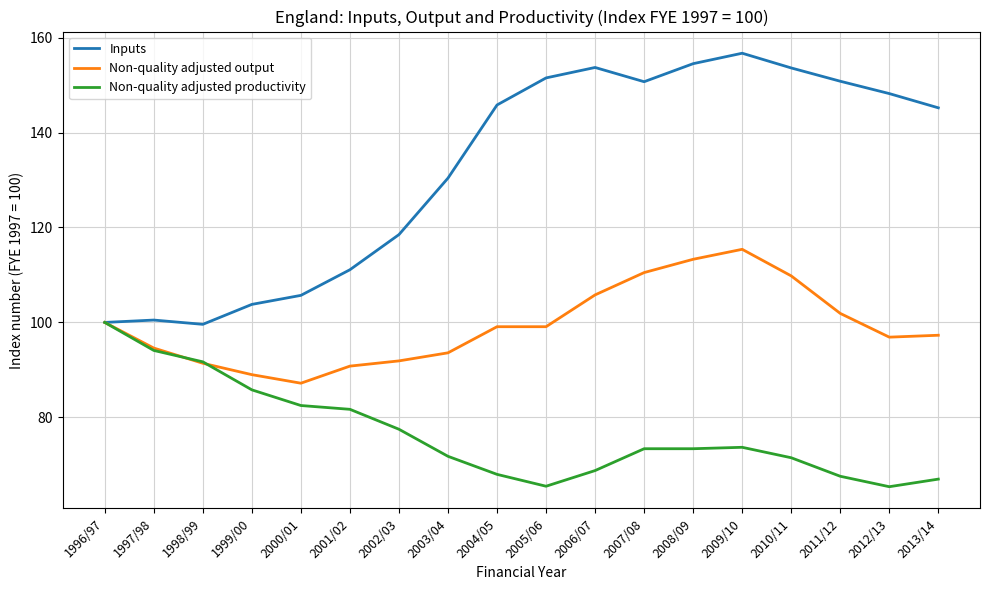

Rank the series at 2013/14 from highest to lowest value.

Inputs, Non-quality adjusted output, Non-quality adjusted productivity